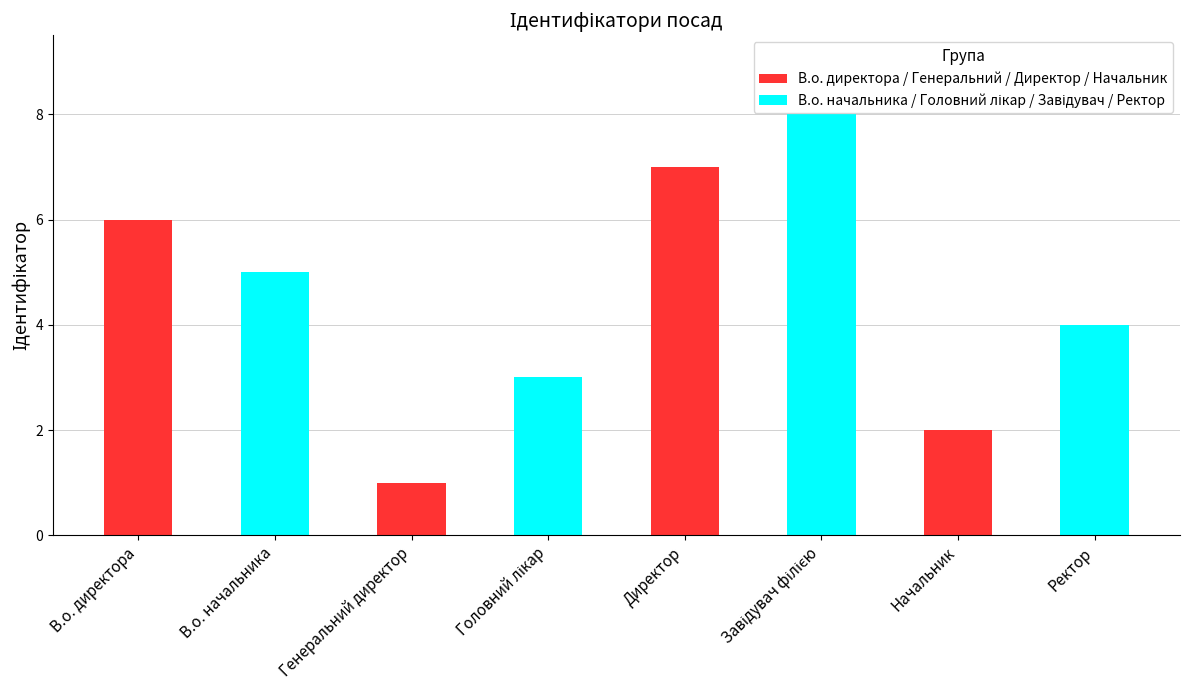

Which label corresponds to the smallest value in the chart?

Генеральний директор